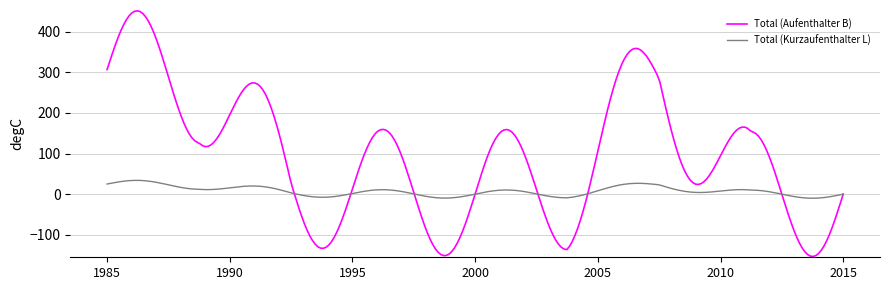

Which series has the largest range (max minus min)?

Total (Aufenthalter B)